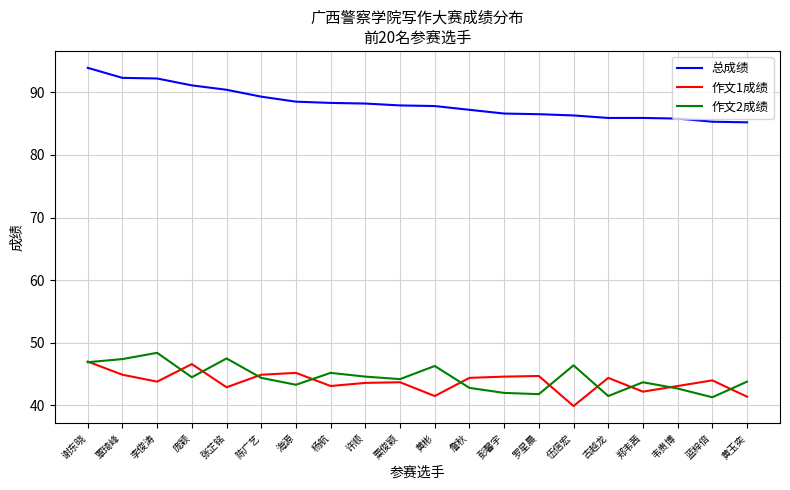

What is the average value of the 总成绩 series?

88.2